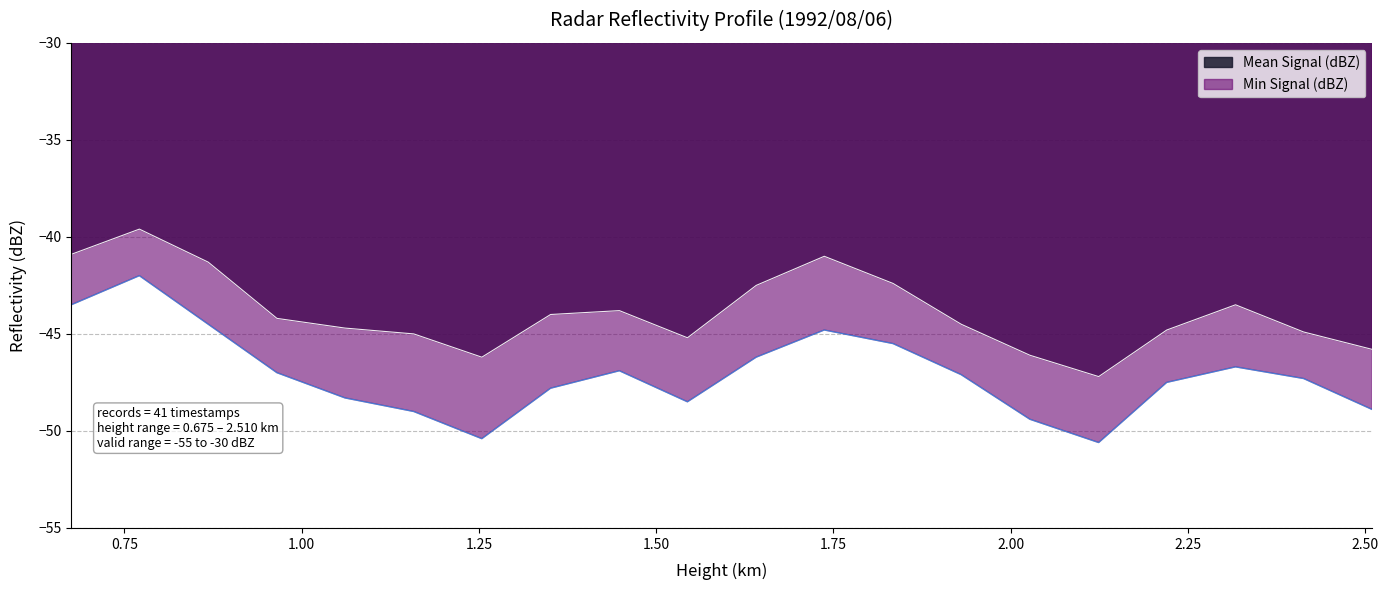

True or false: Min Signal (dBZ) and Mean Signal (dBZ) cross at least once.

False